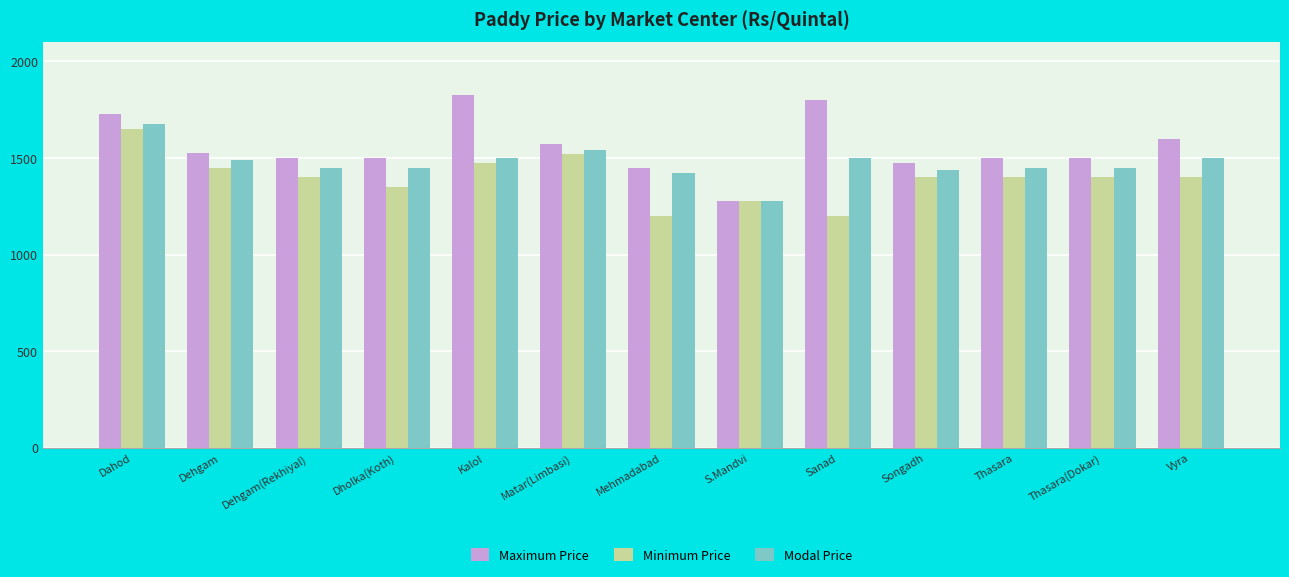

List the series in order of their overall mean, lowest first.

Minimum Price, Modal Price, Maximum Price